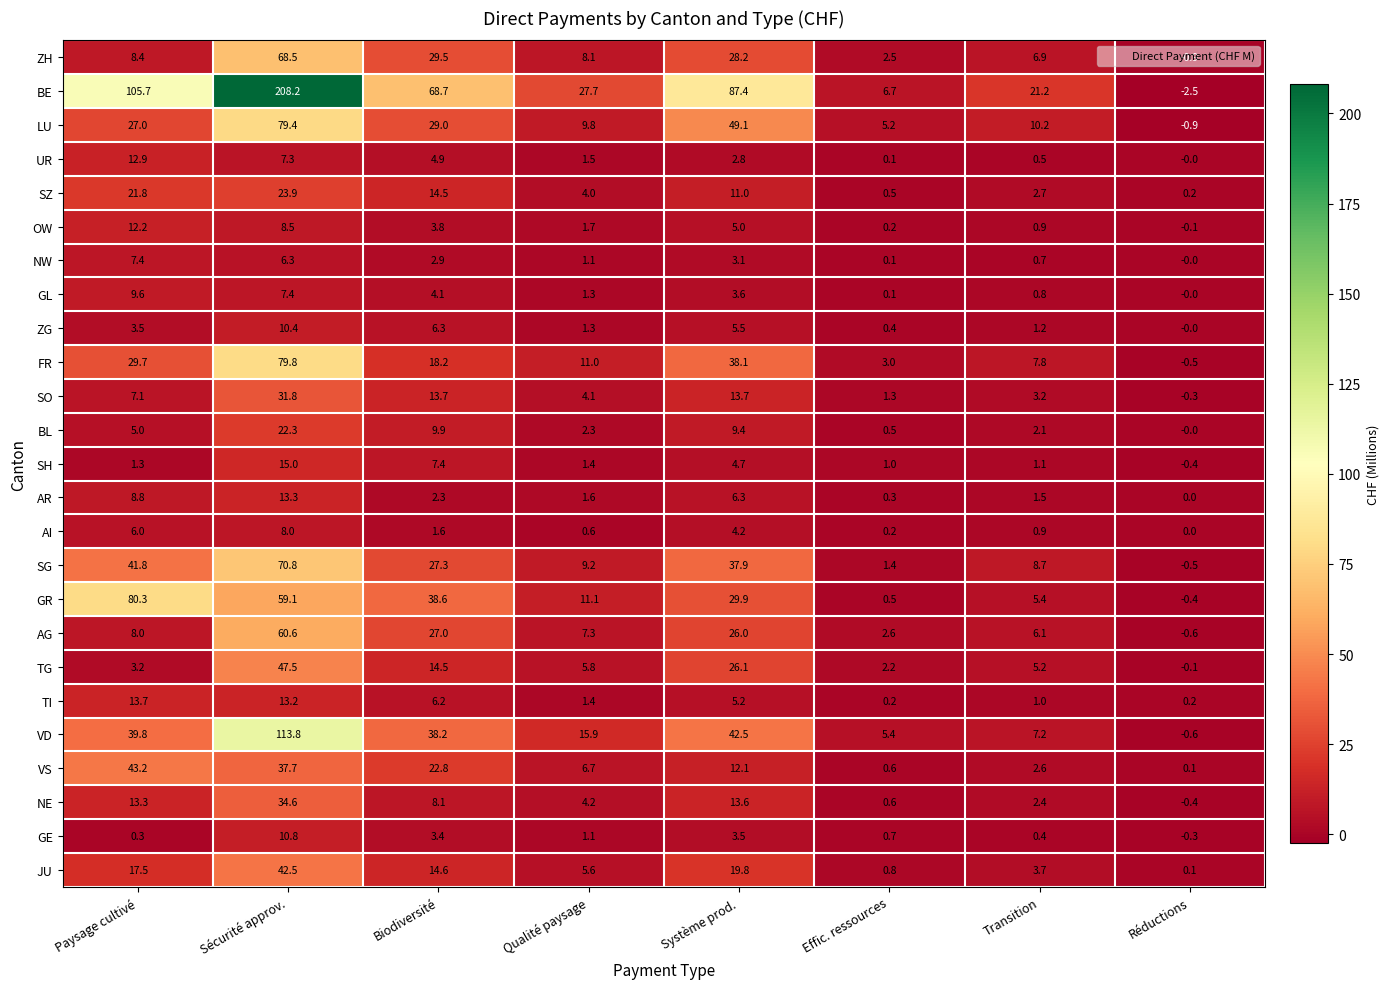

How many values in GE are below zero?

1